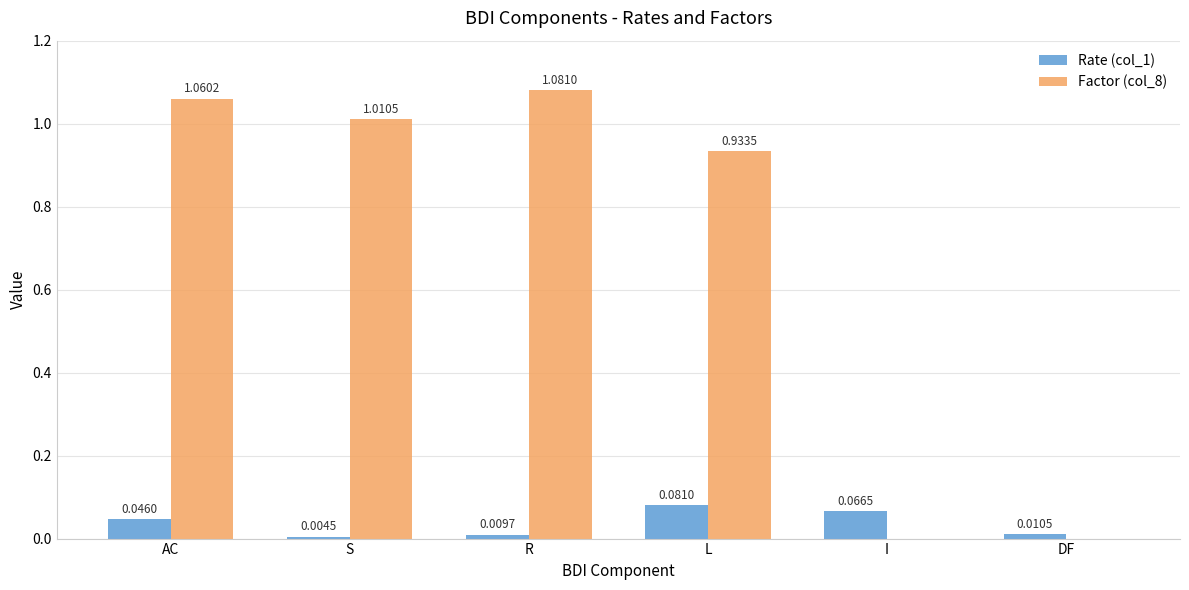

What are all the series names shown in the legend?

Rate (col_1), Factor (col_8)